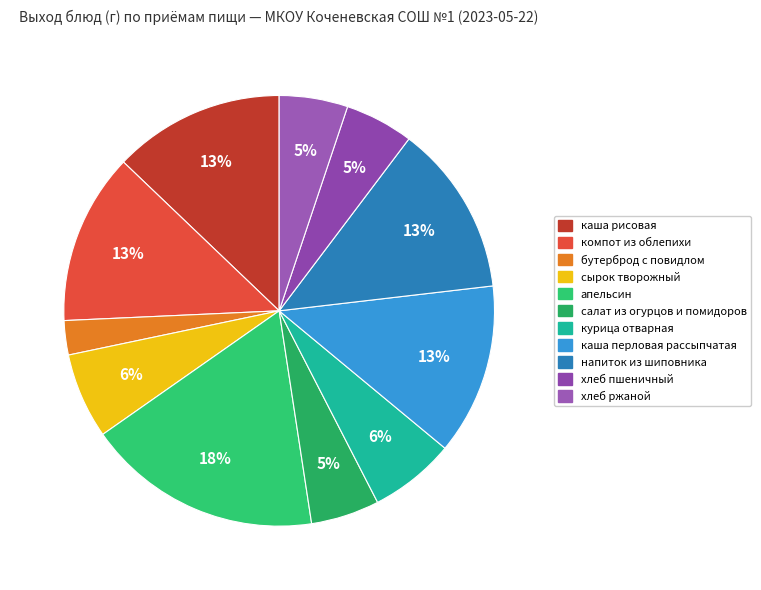

Is каша перловая рассыпчатая the majority of the pie?

No